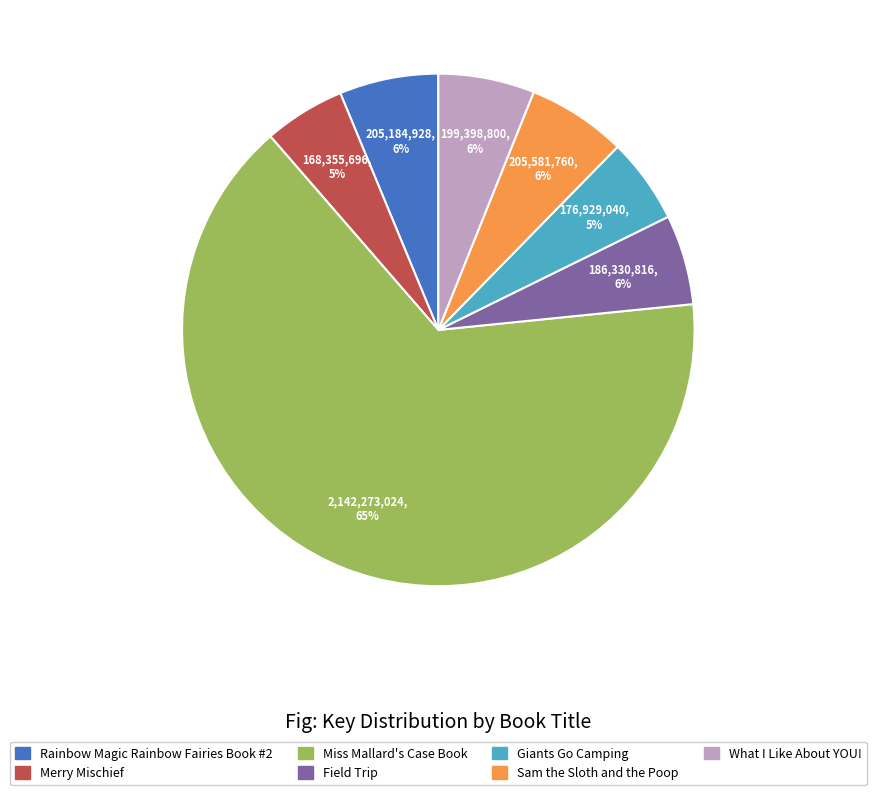

True or false: Rainbow Magic Rainbow Fairies Book #2 accounts for 13% of the total.

False